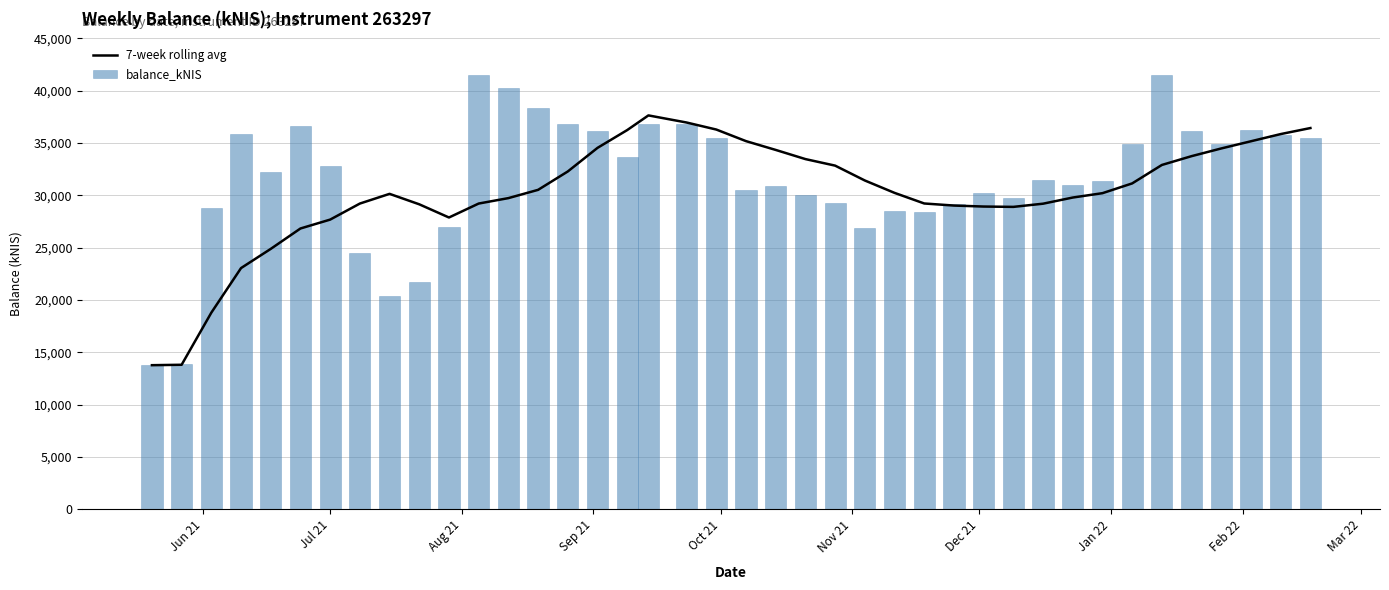

What is the lowest value of the balance_kNIS series?

13764.8